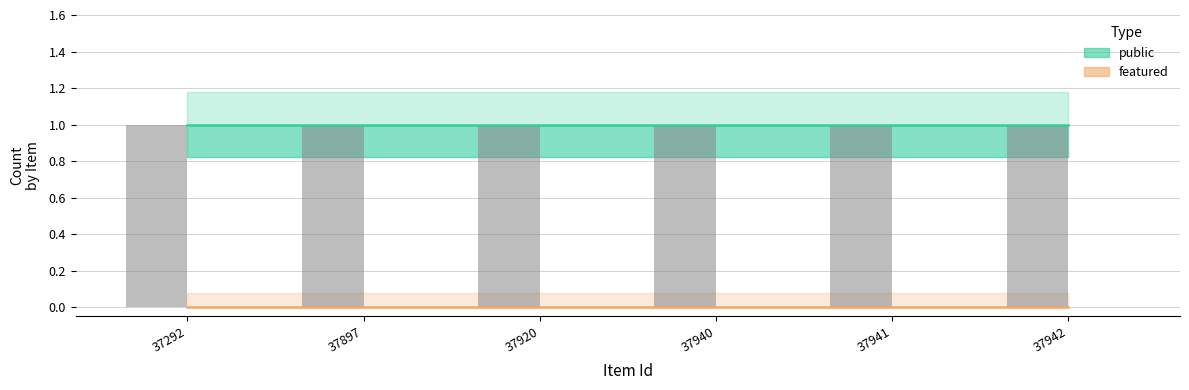

Count the number of categories in the chart.

6